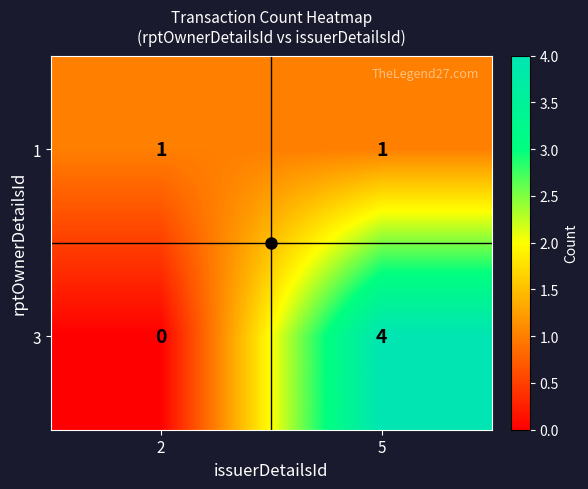

List the series in order of their overall mean, lowest first.

1, 3